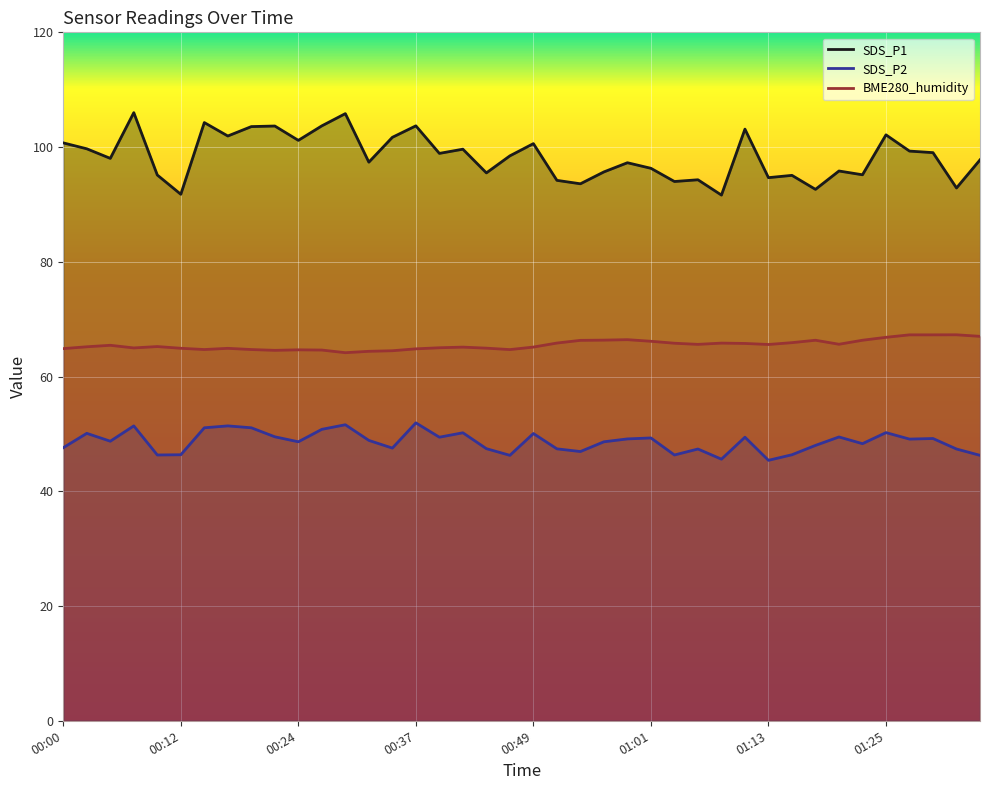

How many interior local peaks does the SDS_P1 series have?

13